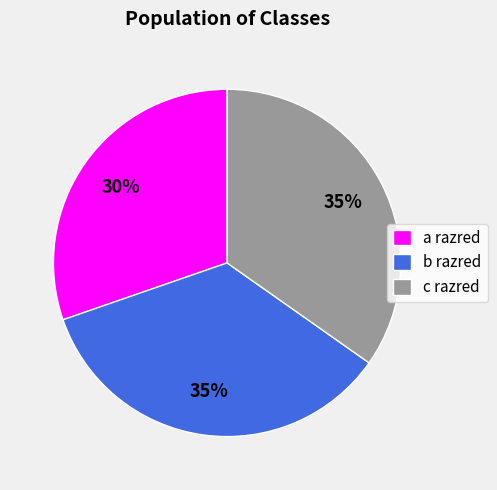

Approximately how many times larger is the value at b razred compared to c razred?

1.0